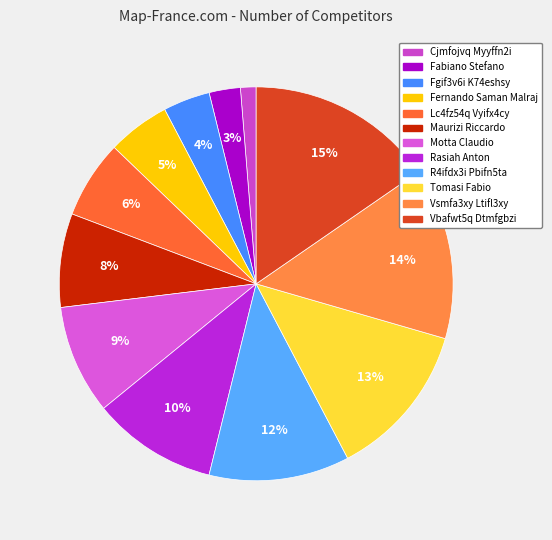

How many segments does this pie chart have?

12